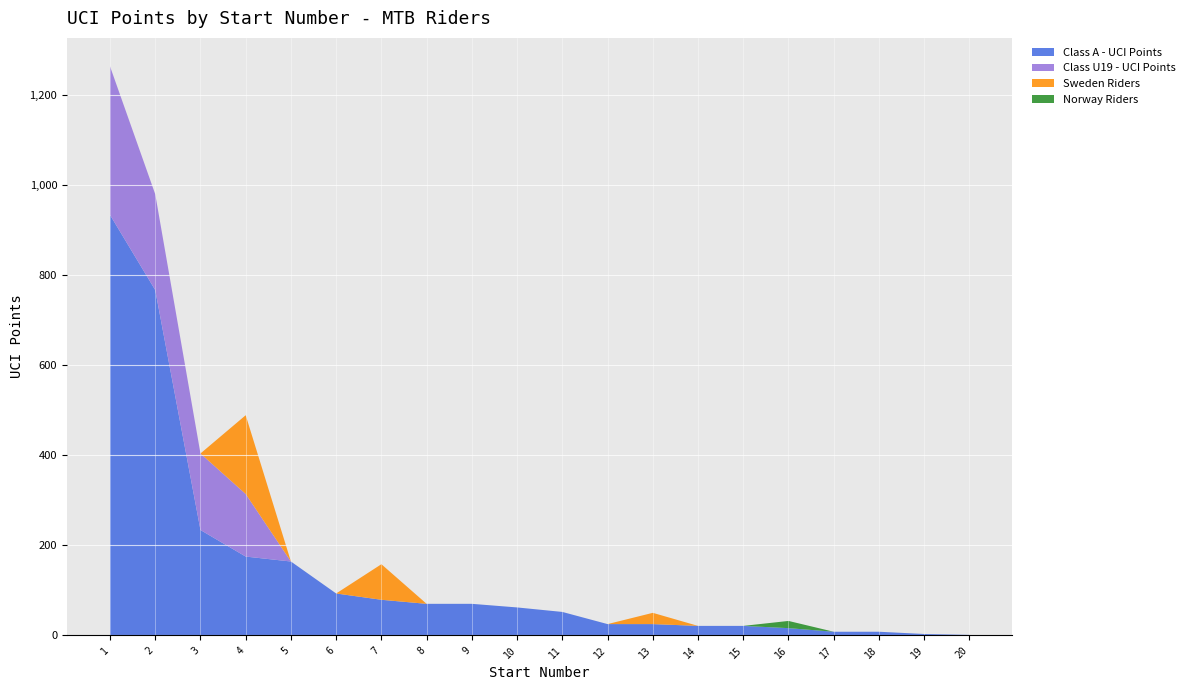

Reading right to left, transcribe all the data shown in this chart.

Class A - UCI Points: 1	3	8	8	16	21	21	25	25	52	62	70	70	79	93	164	175	234	767	934
Class U19 - UCI Points: 0	0	0	0	0	0	0	0	0	0	0	0	0	0	0	0	139	170	213	330
Sweden Riders: 0	0	0	0	0	0	0	25	0	0	0	0	0	79	0	0	175	0	0	0
Norway Riders: 0	0	0	0	16	0	0	0	0	0	0	0	0	0	0	0	0	0	0	0